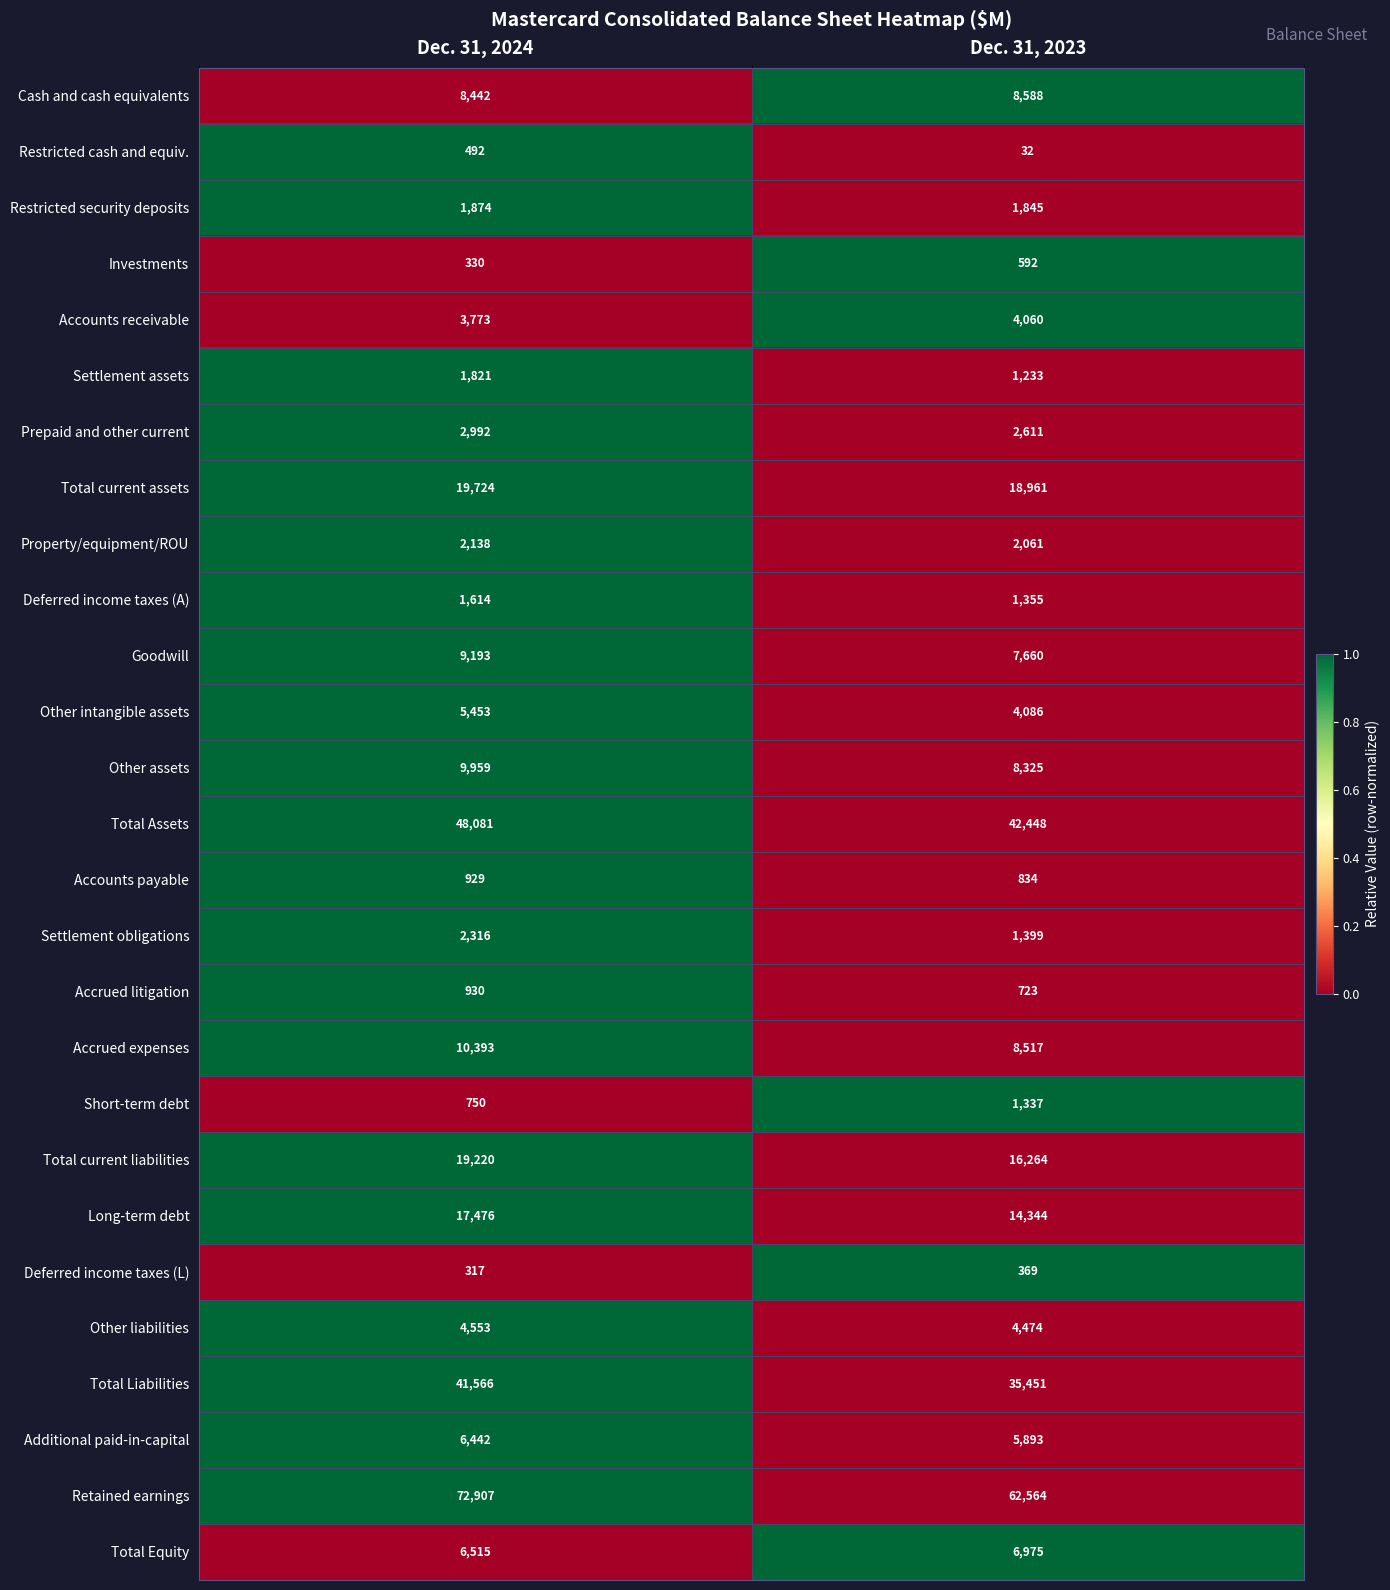

Which series has the largest total across all categories?

Retained earnings